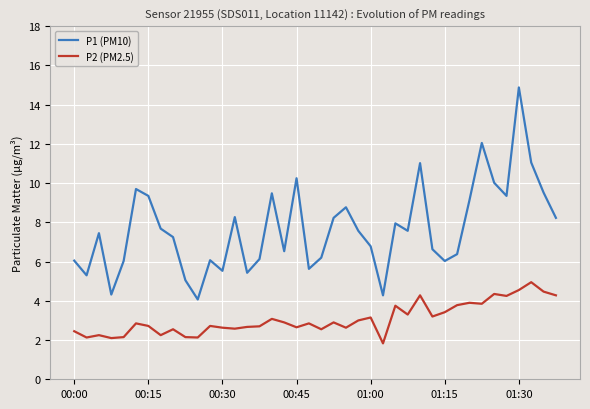

Which series has the widest spread of values?

P1 (PM10)